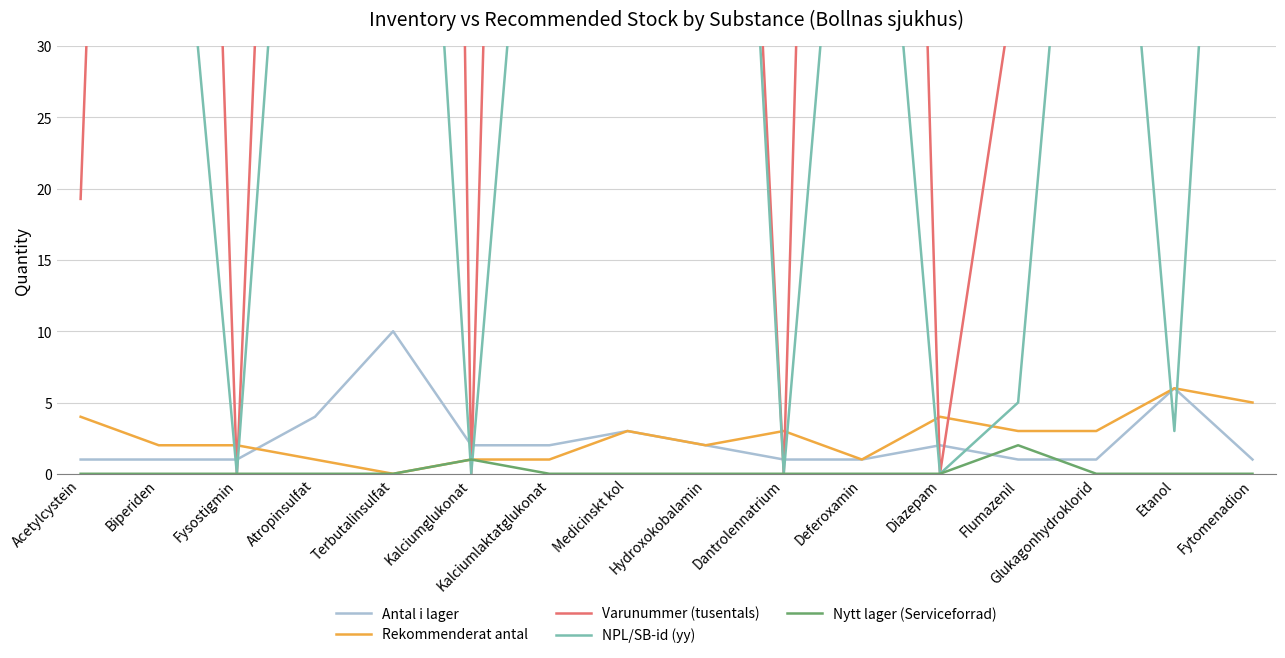

True or false: Varunummer (tusentals) and Antal i lager cross at least once.

True